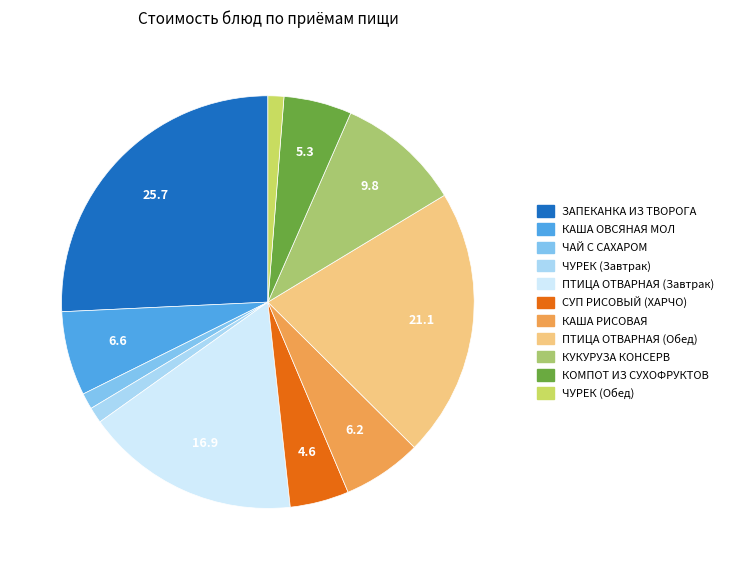

Is there a majority slice in this chart?

No